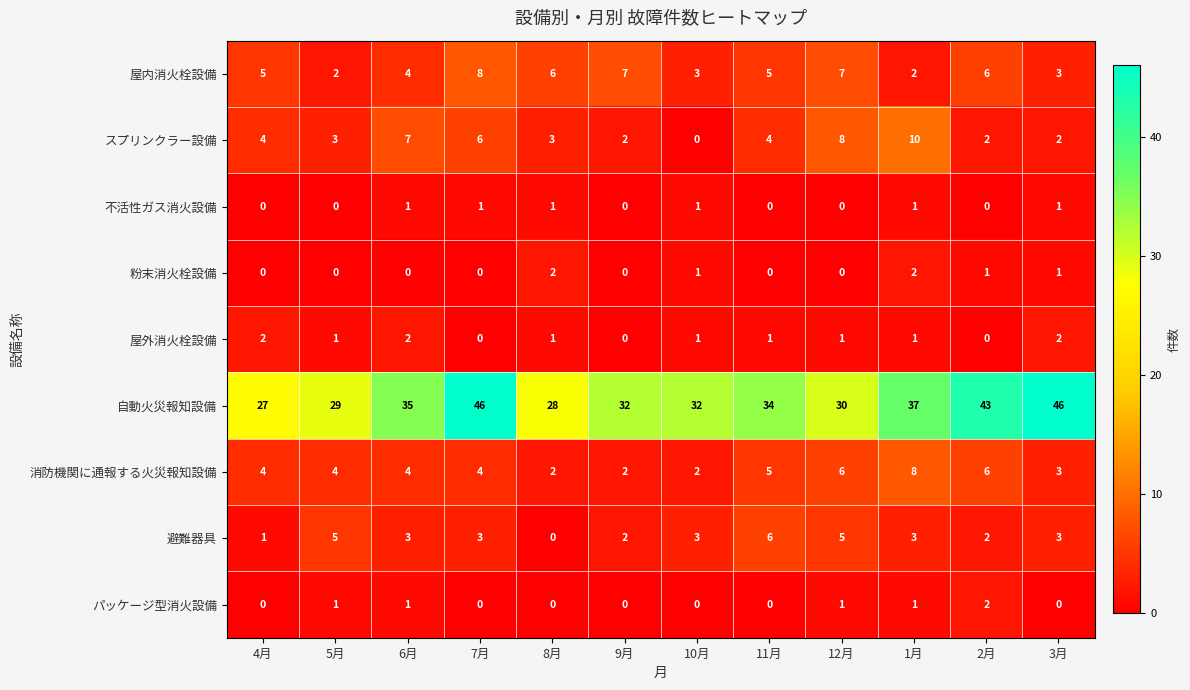

How many positive values does the 粉末消火栓設備 series have?

5